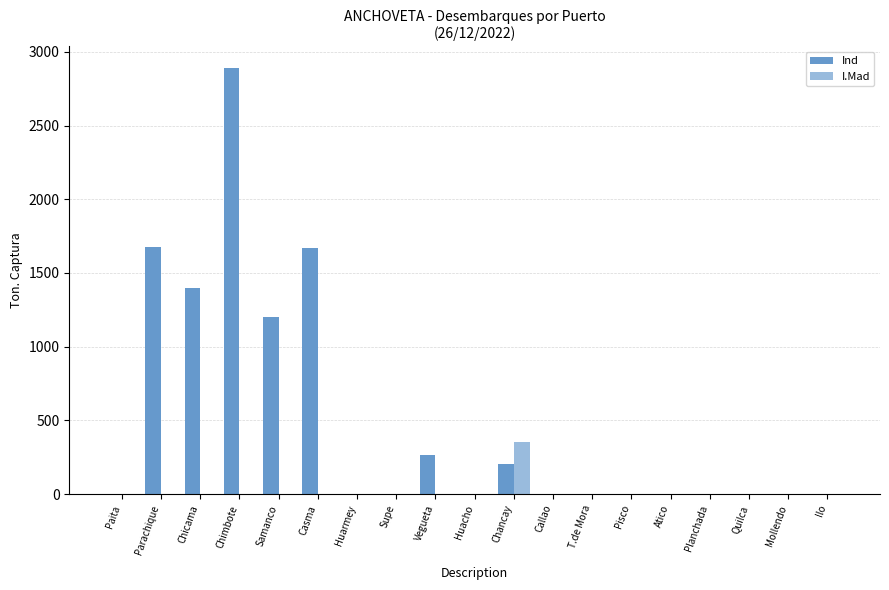

What is the sum of all I.Mad values?

350.5